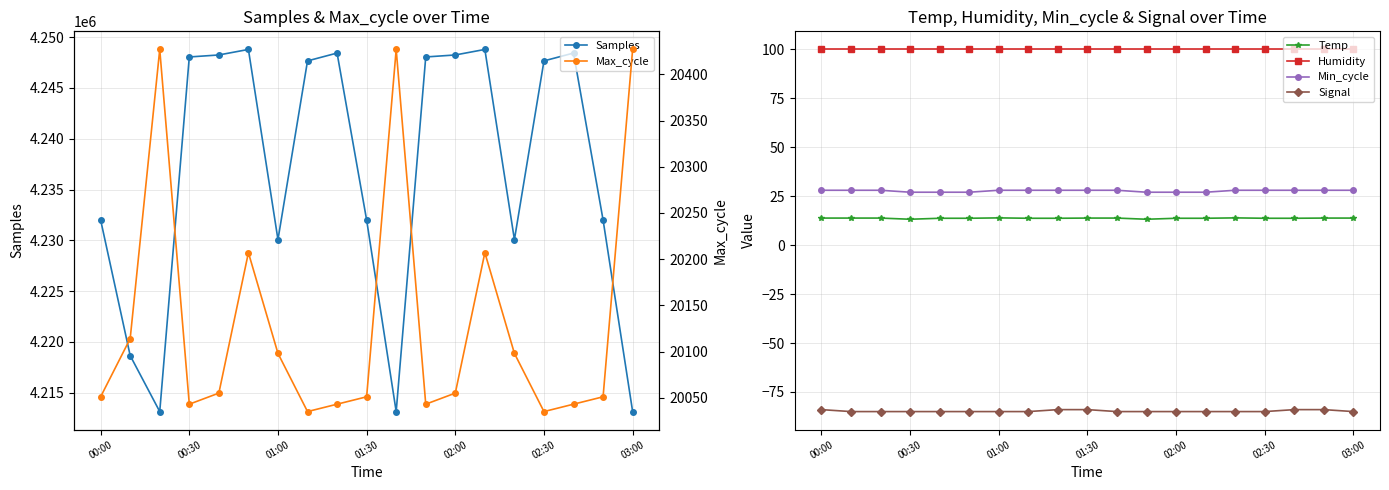

Which series has the widest spread of values?

Samples